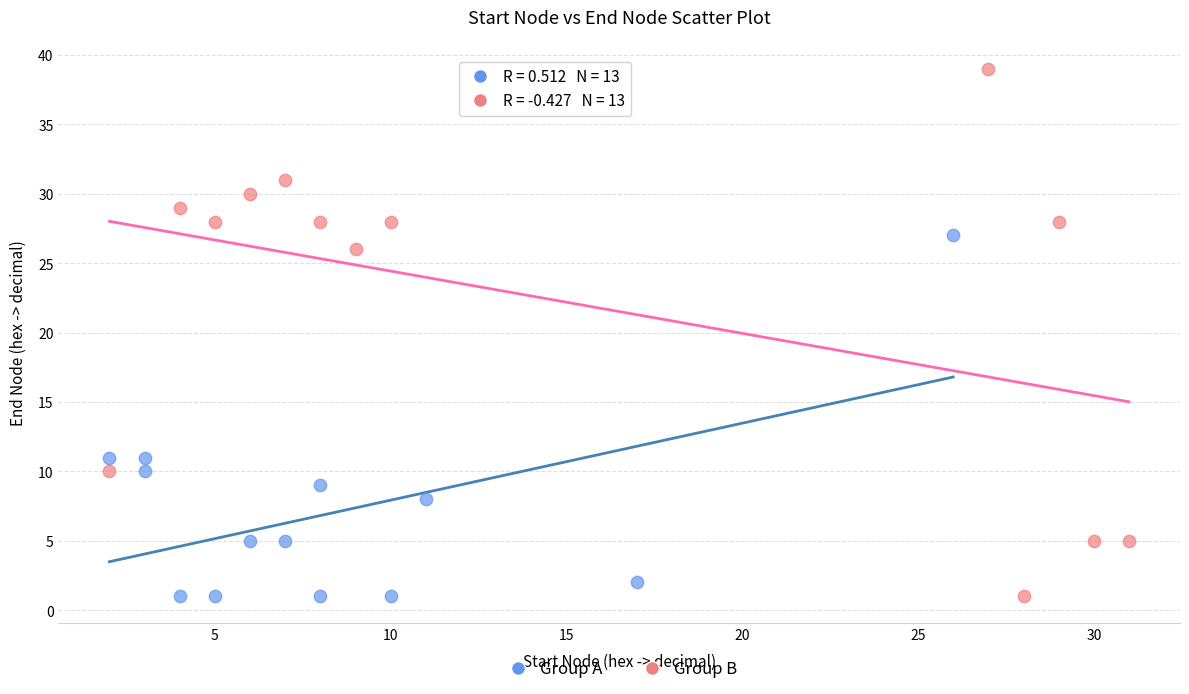

Which series has the largest Y range (max minus min)?

Group B